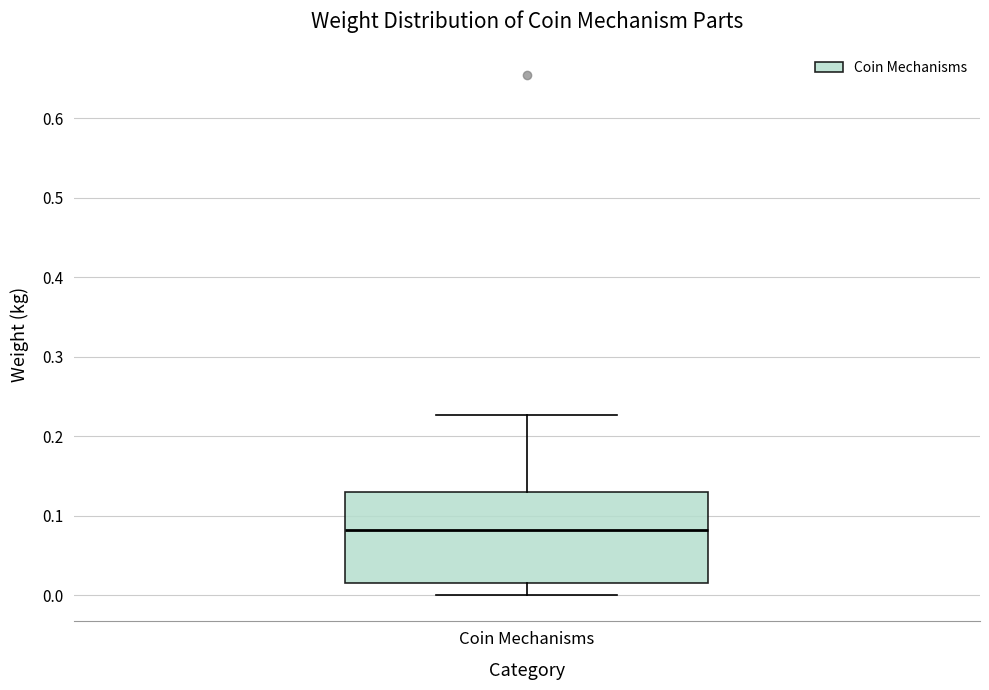

Transcribe this box plot: give where the median line is, the range the box spans, and where the two whiskers end, as read against the y-axis. The values are not printed on the chart, so give them approximately, as read against the axis.

median 0.08, box 0.02 to 0.13, whiskers 0.00 to 0.23